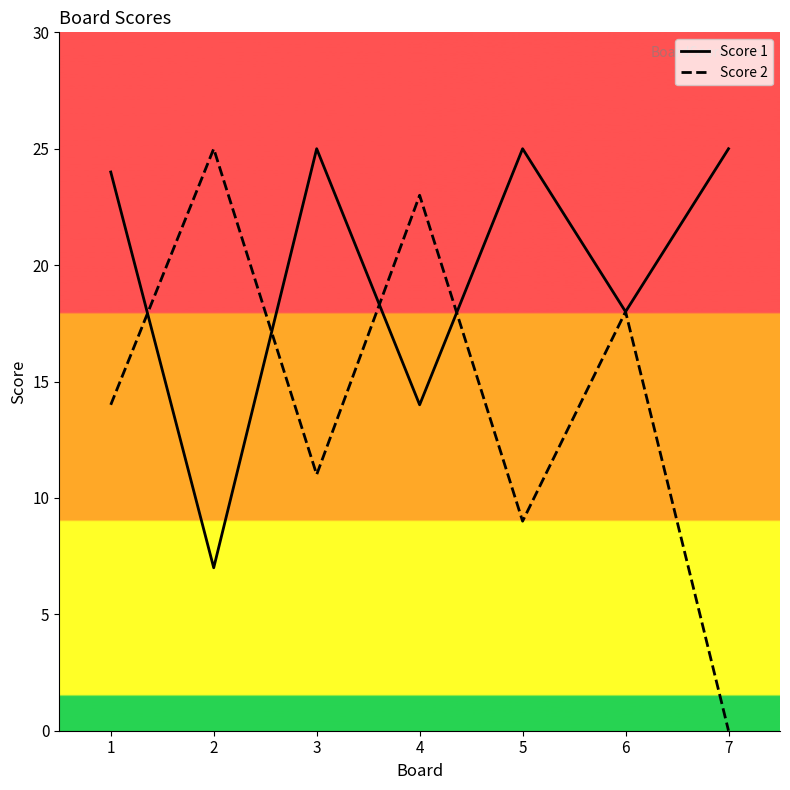

Between which two adjacent categories do Score 2 and Score 1 first intersect?

1 and 2